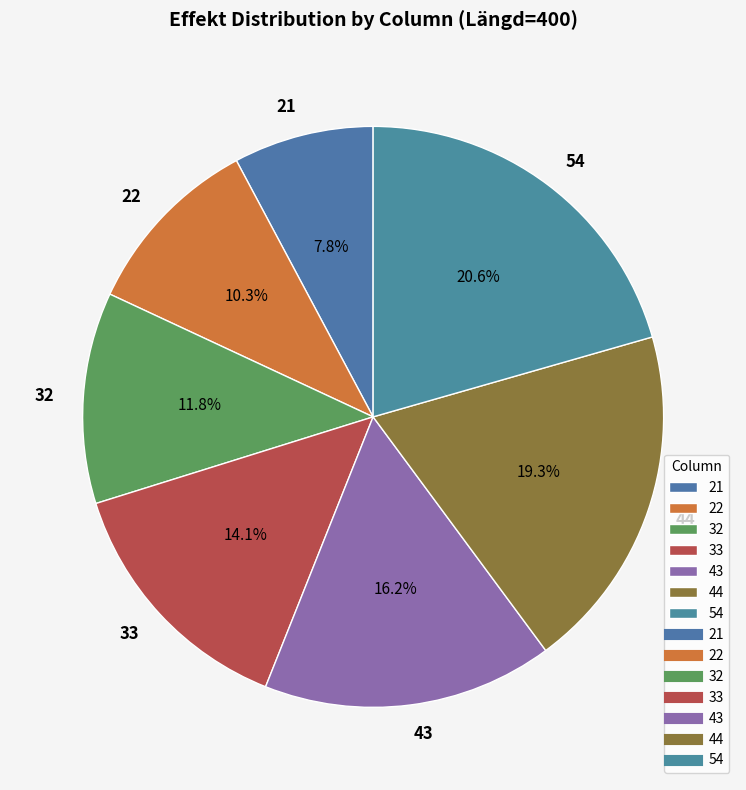

Rank the categories by value from highest to lowest.

54, 44, 43, 33, 32, 22, 21